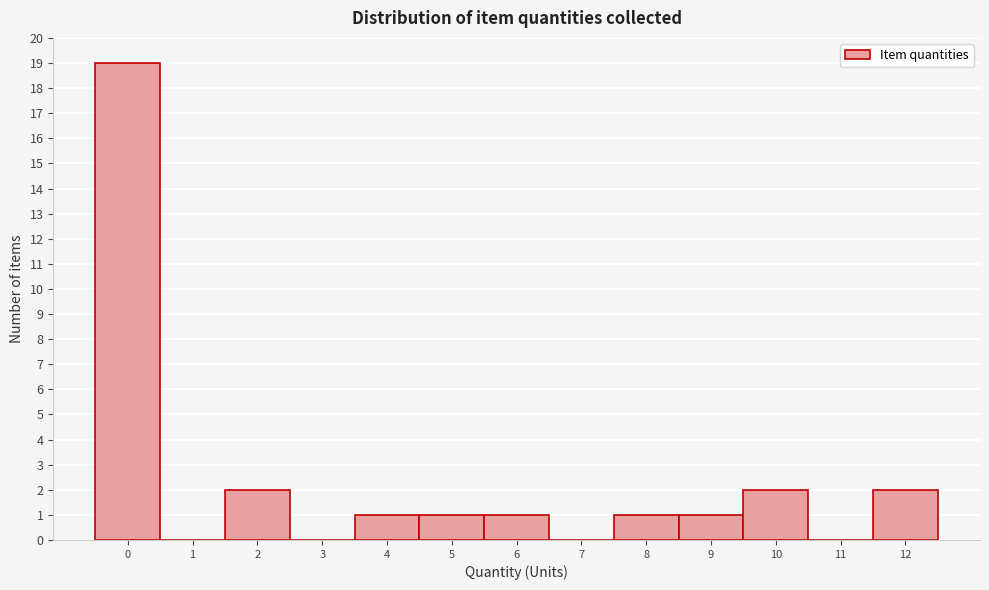

What is the height of the bar covering 9.5 to 10.5 on the x-axis? The values are not printed on the chart, so give them approximately, as read against the axis.

2